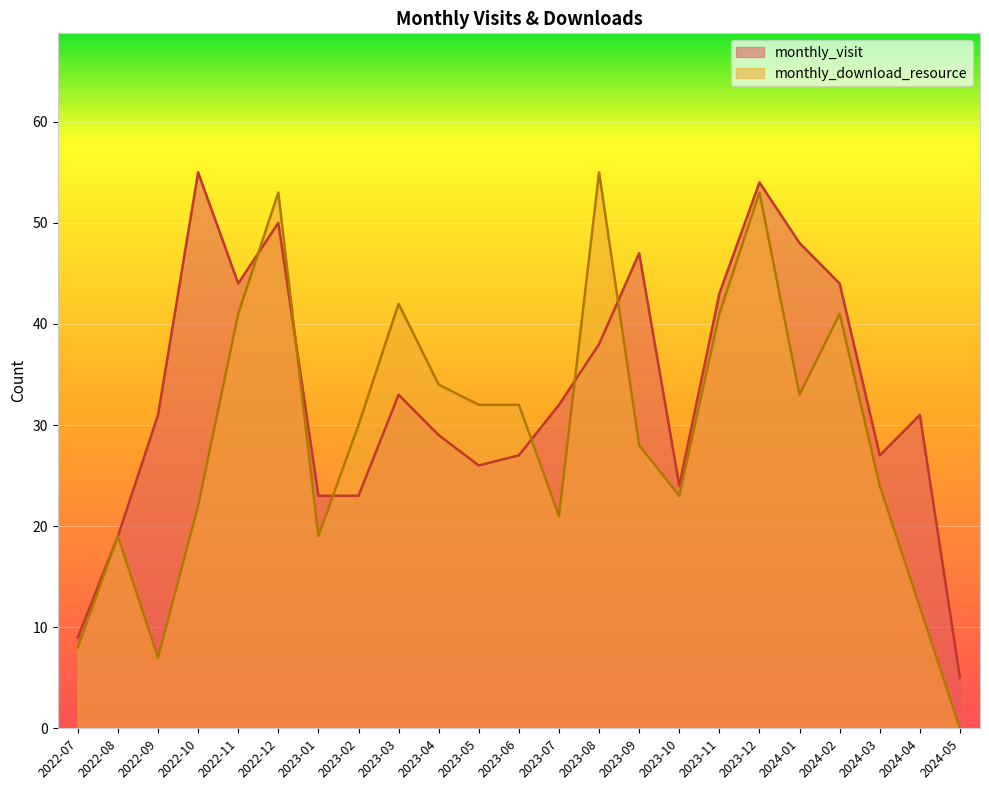

The value of monthly_download_resource at 2022-07 is 14. True or false?

False